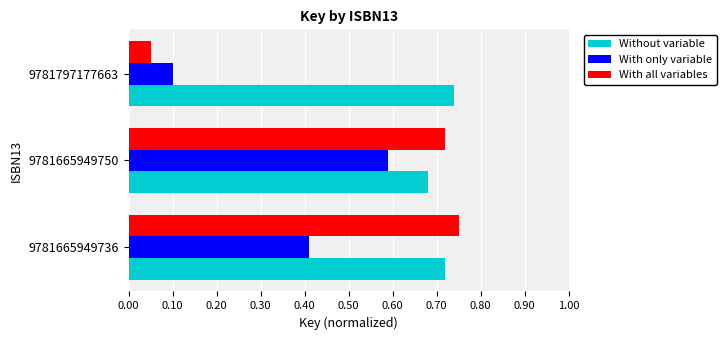

What is the sum of the Without variable values at 9781797177663 and 9781665949736?

1.5